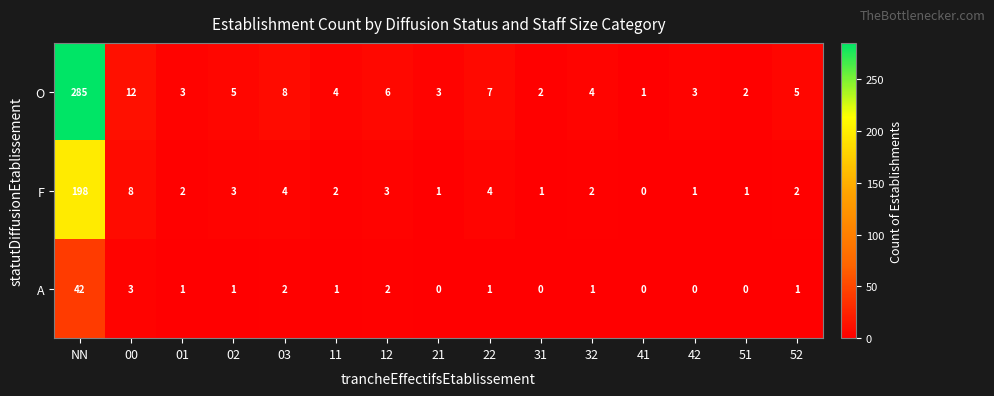

What is the total value across all series at 21?

4